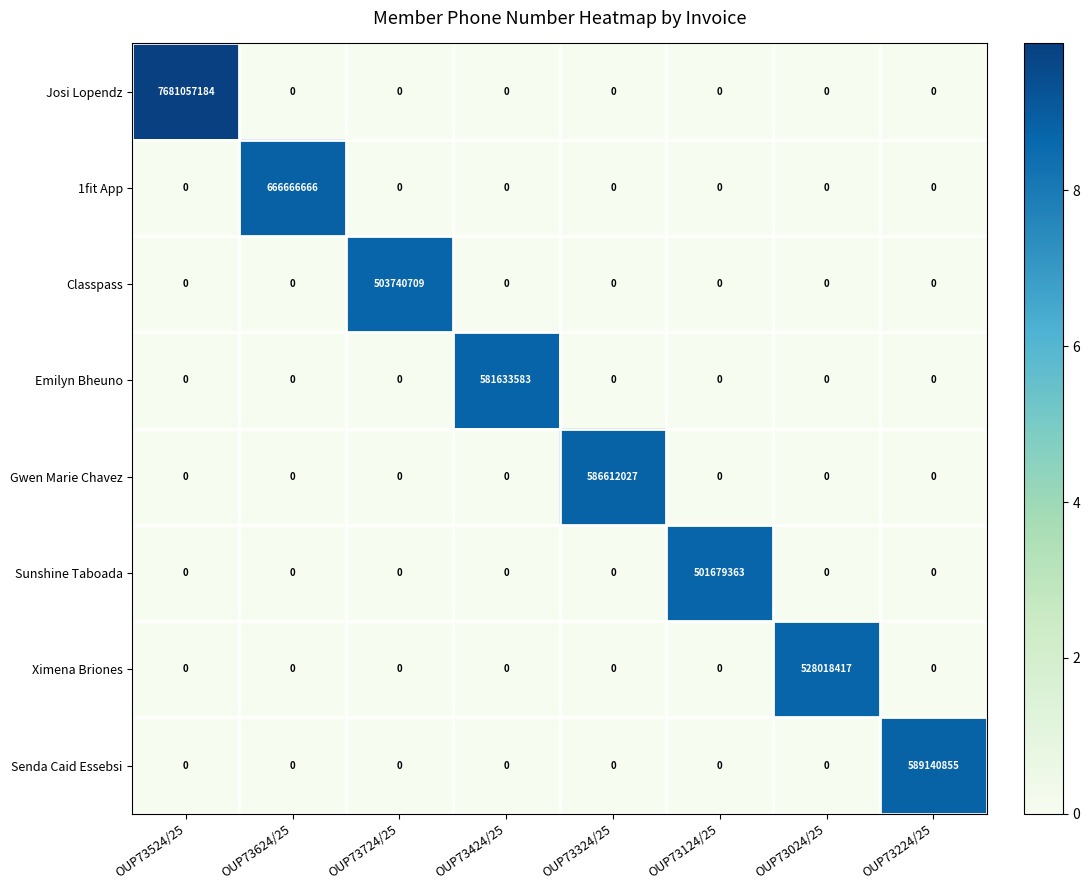

What is the spread (max minus min) of values at OUP73324/25?

586612027